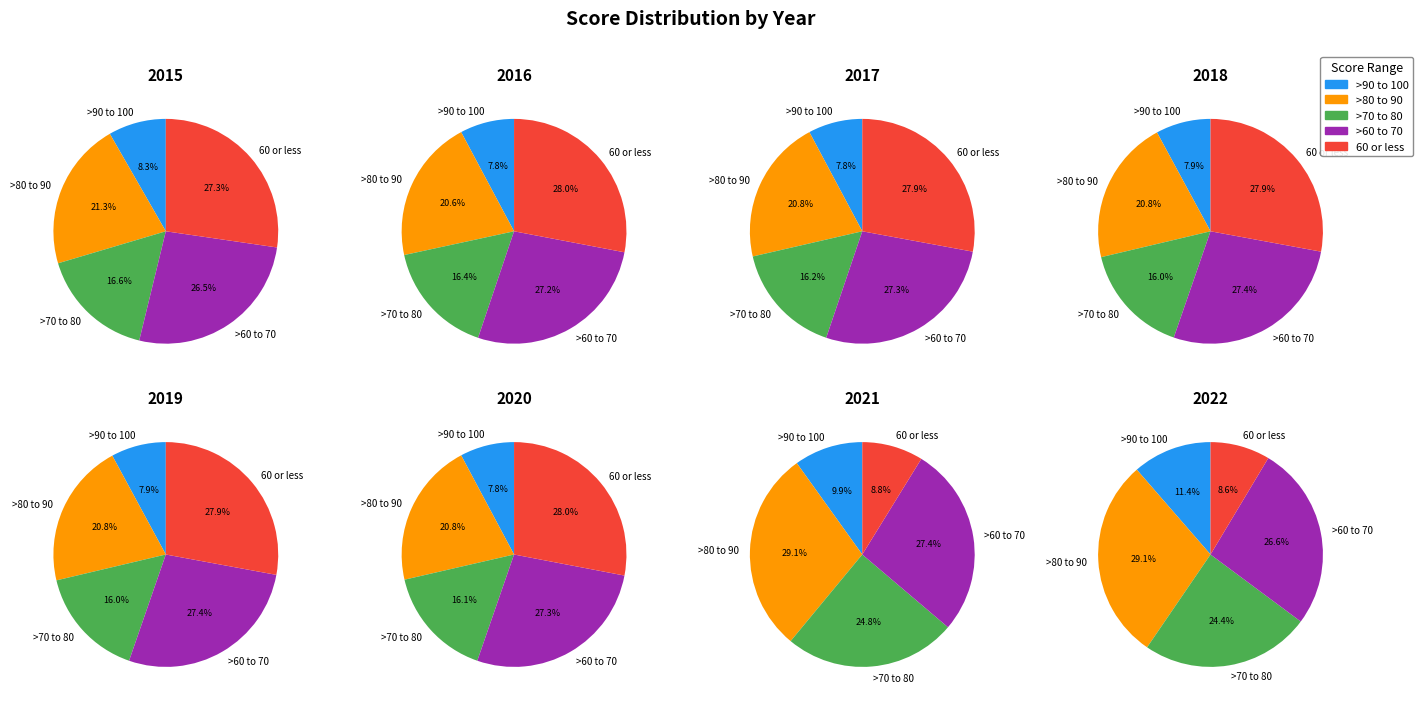

Is it true that 2020 is 7% of the pie?

False